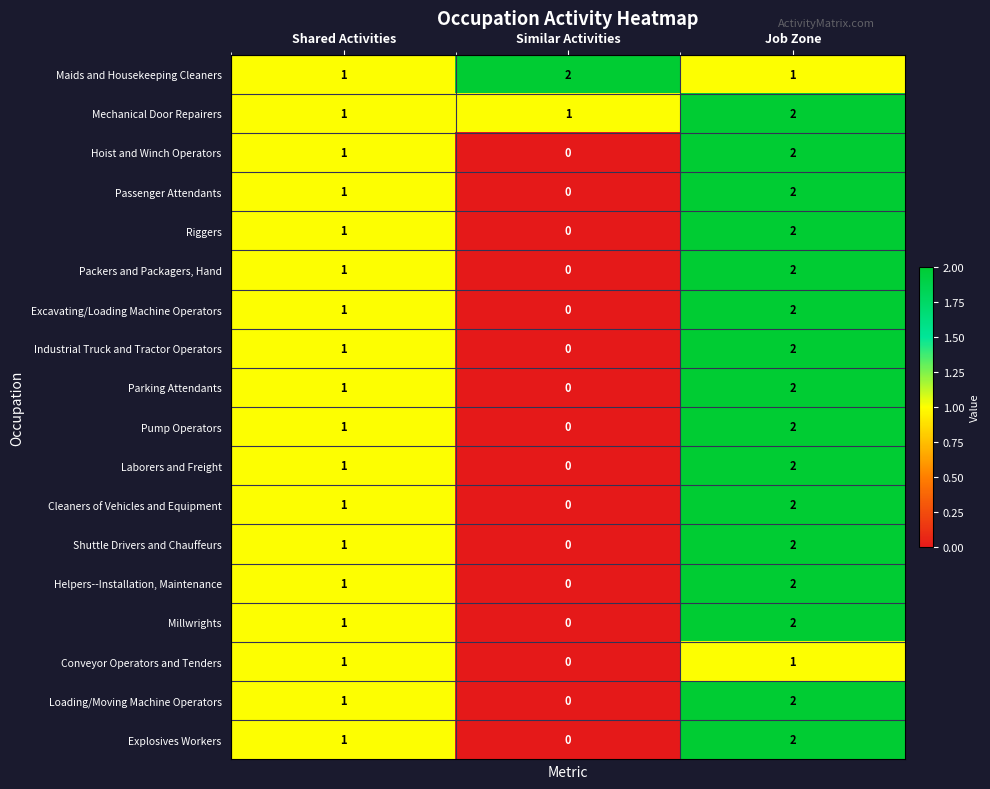

What is the spread (max minus min) of values at Job Zone?

1